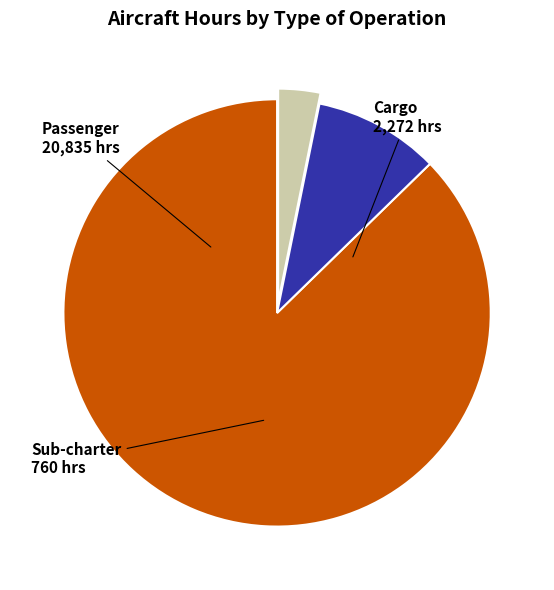

How many segments does this pie chart have?

3